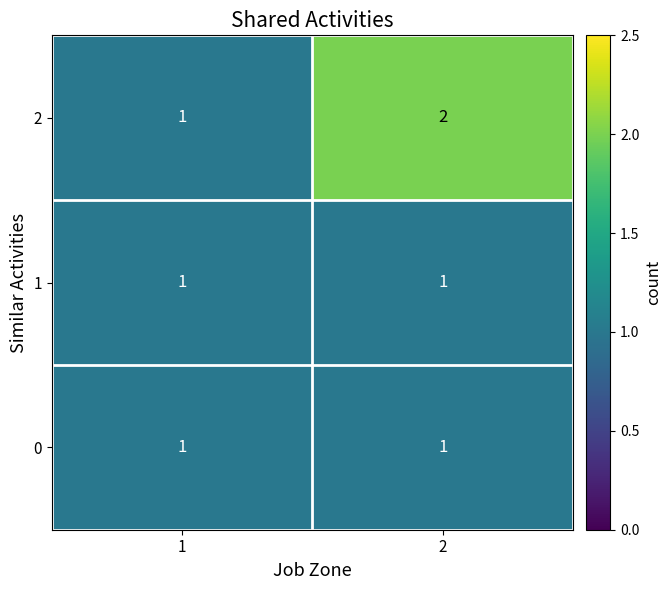

Is the value of 2 at 2 greater than the value of 0 at 1?

Yes